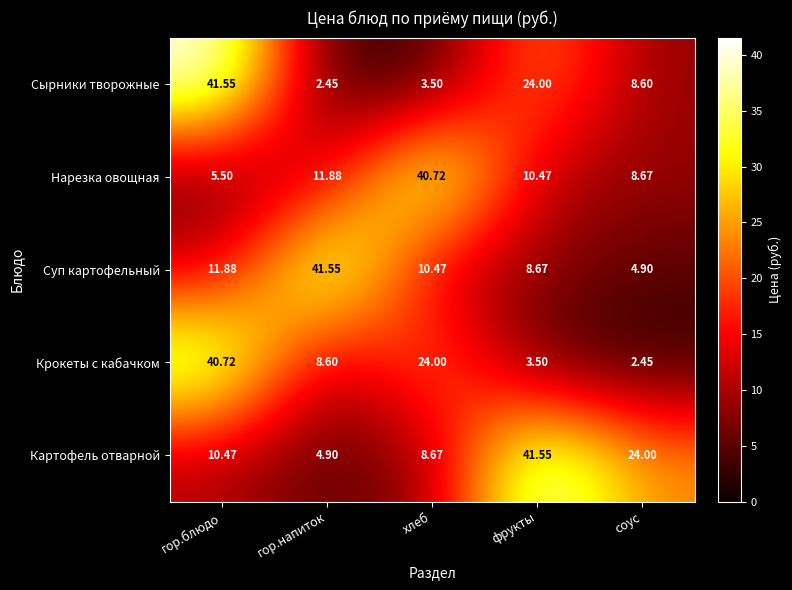

Which category has the highest value in the Картофель отварной series?

фрукты